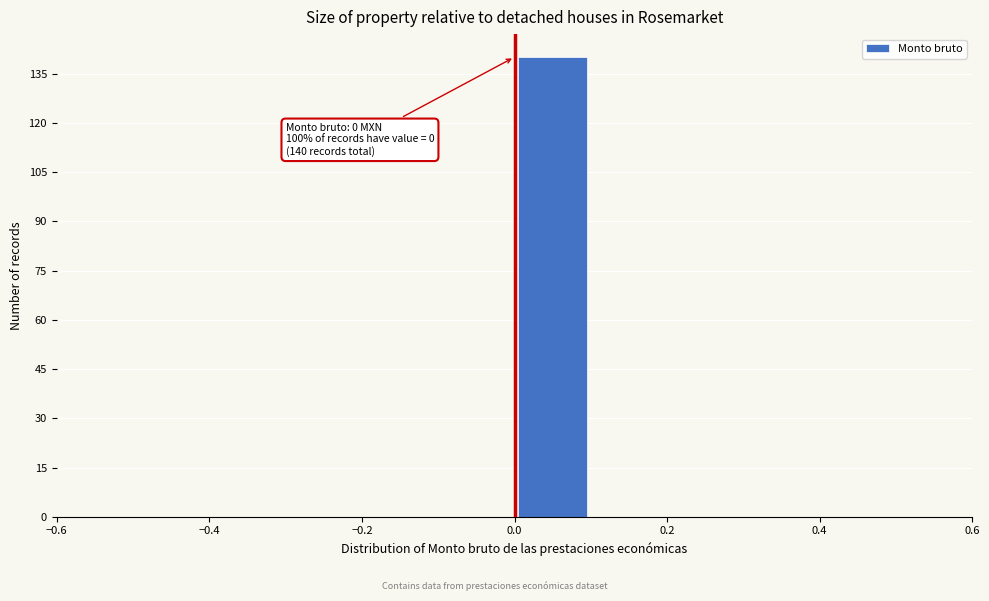

Which range on the x-axis has the tallest bar?

0.0 to 0.1